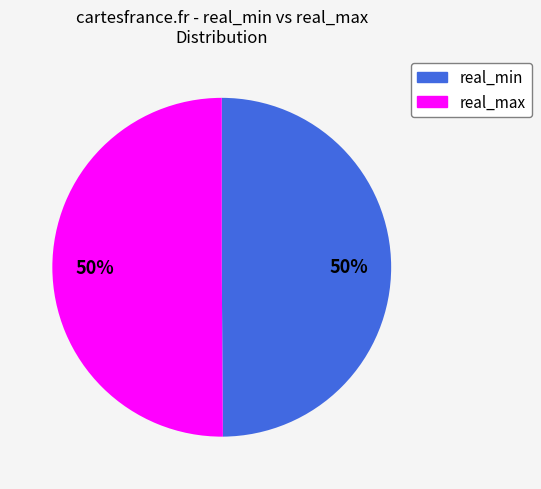

How many segments does this pie chart have?

2